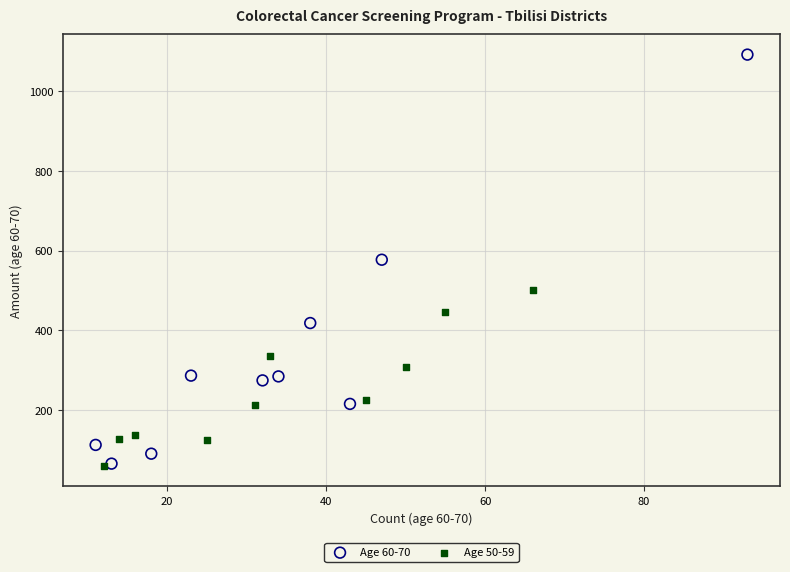

Which series reaches the maximum Y coordinate?

Age 60-70